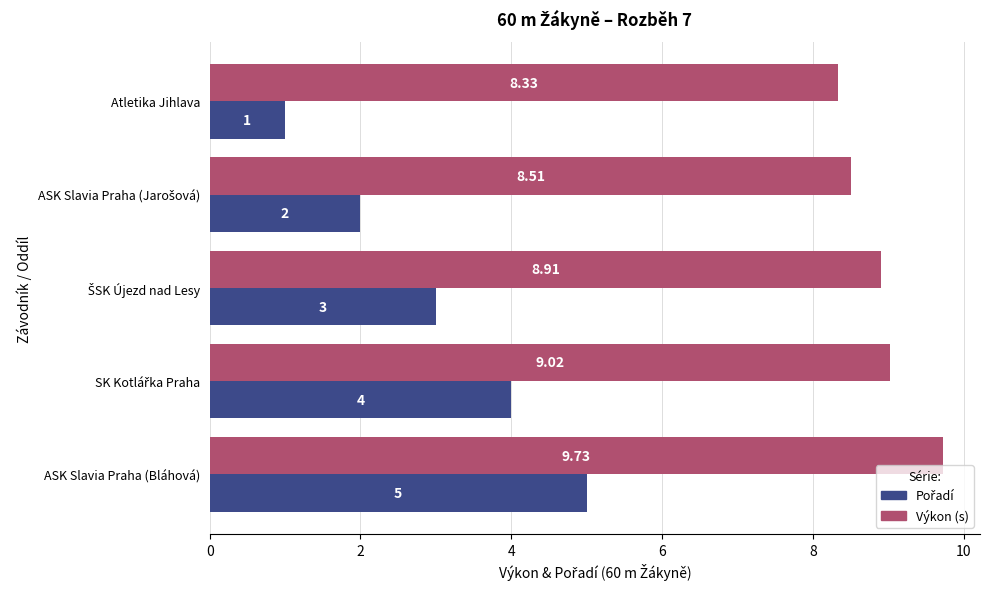

At which category does the chart reach its peak across all series?

ASK Slavia Praha (Bláhová)